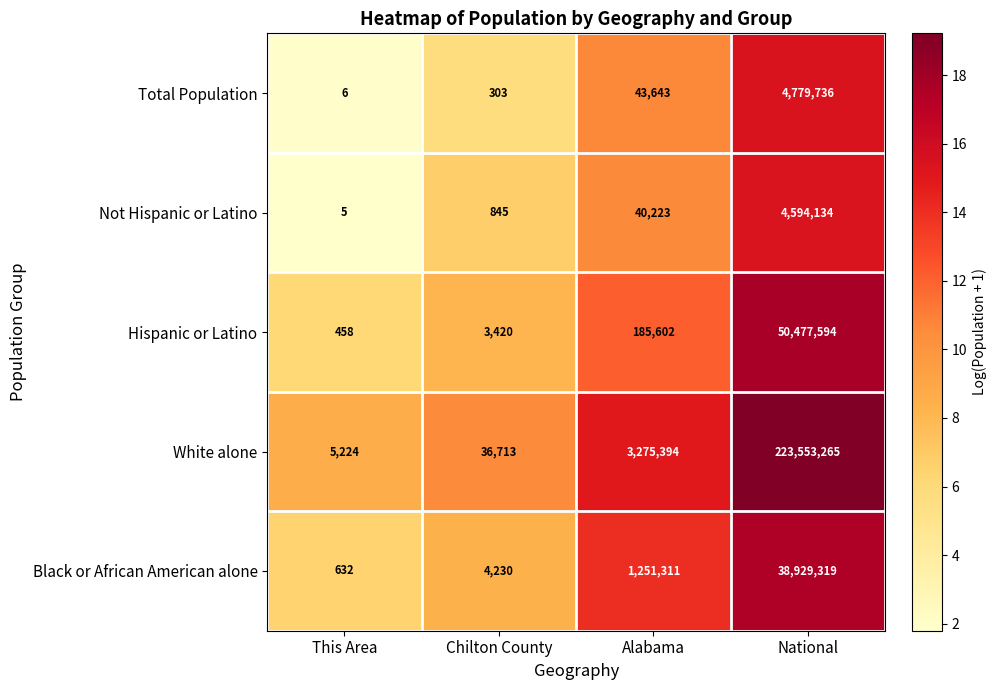

At Alabama, list the series in order from smallest to largest.

Not Hispanic or Latino, Total Population, Hispanic or Latino, Black or African American alone, White alone